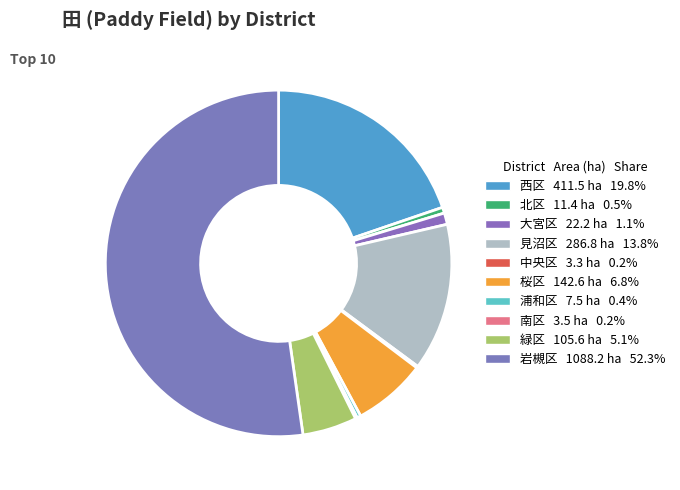

The 中央区 slice represents 9% of the pie. True or false?

False